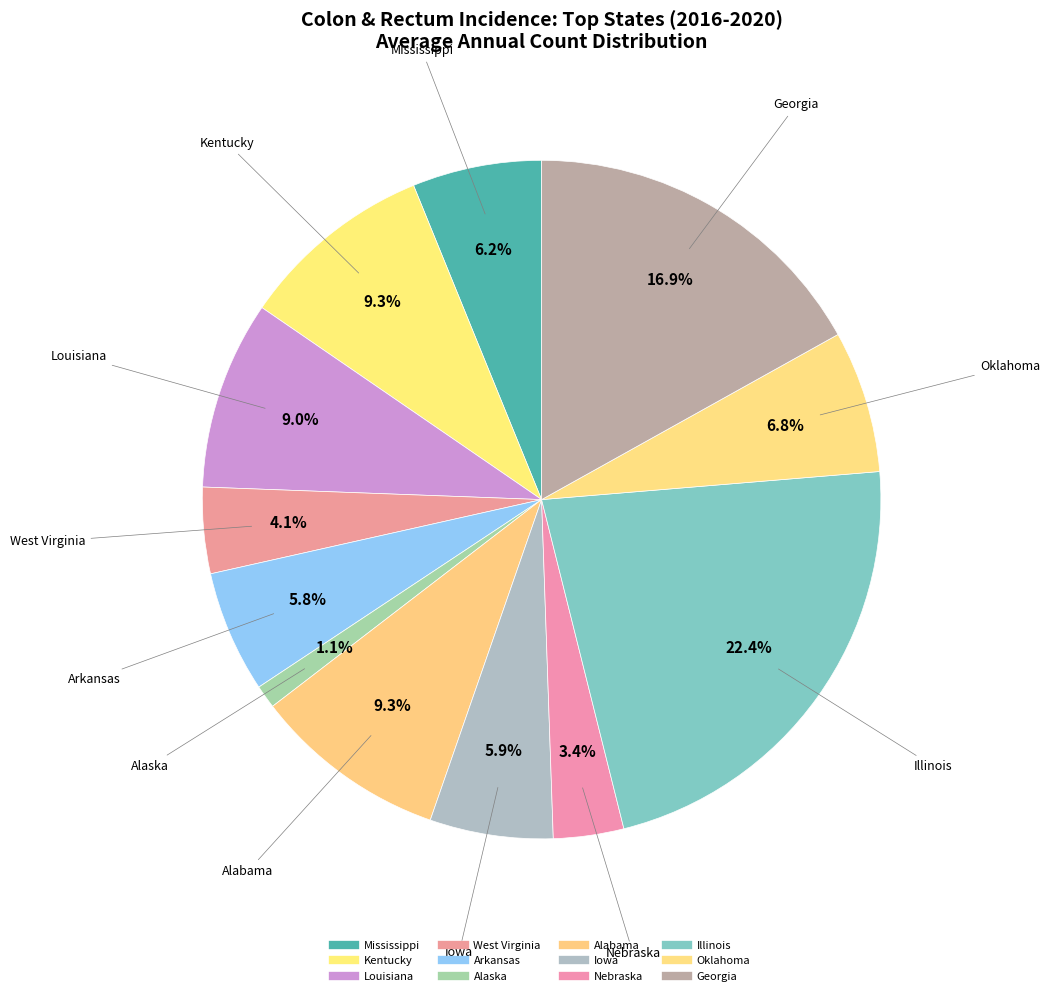

Combined, what portion of the pie is Alaska and West Virginia?

5.2%